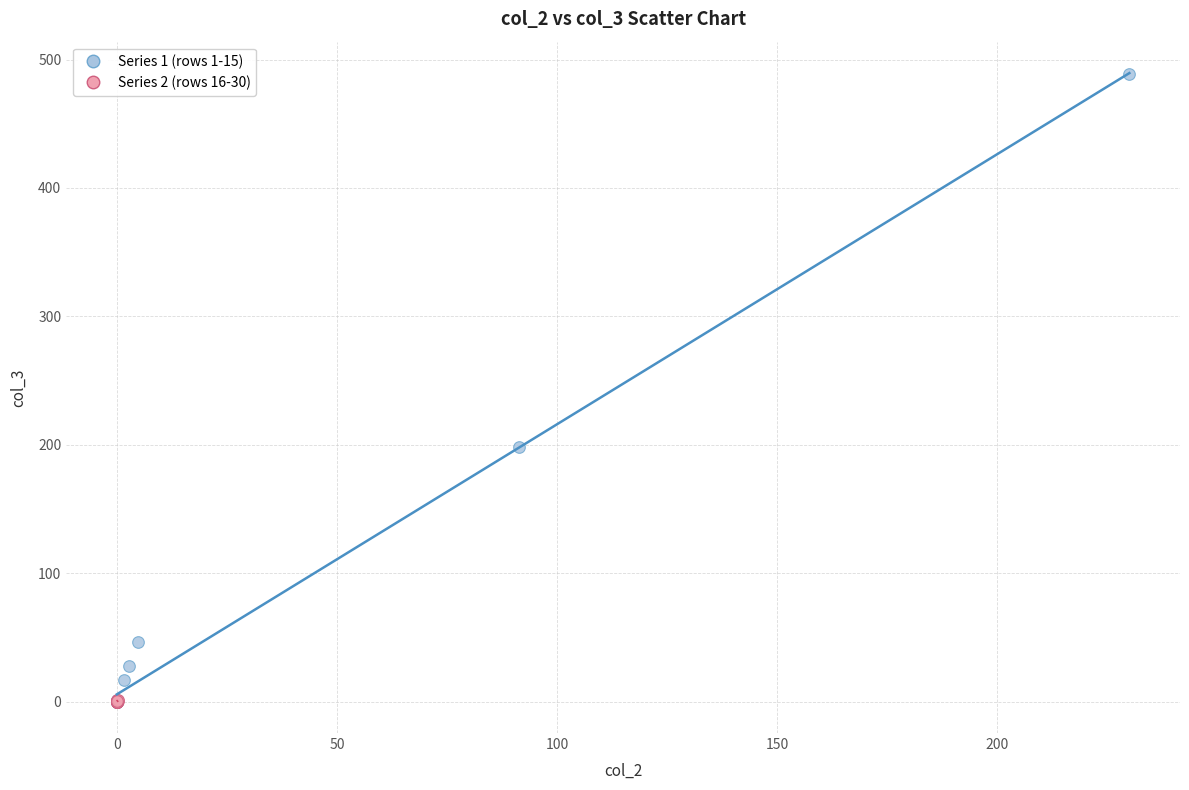

Which series reaches the maximum Y coordinate?

Series 1 (rows 1-15)